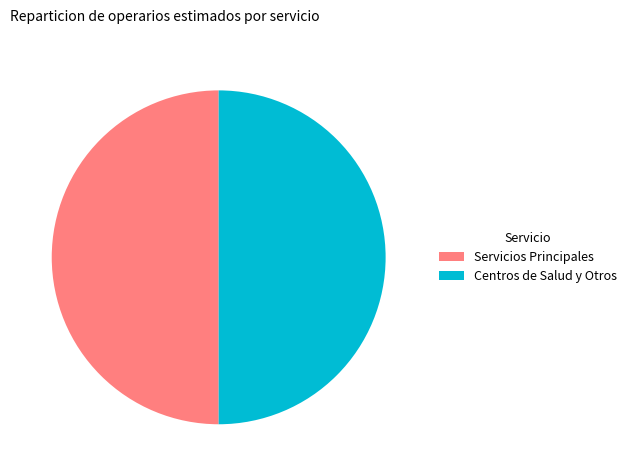

Combined, do Centros de Salud y Otros and Servicios Principales account for over 50%?

Yes